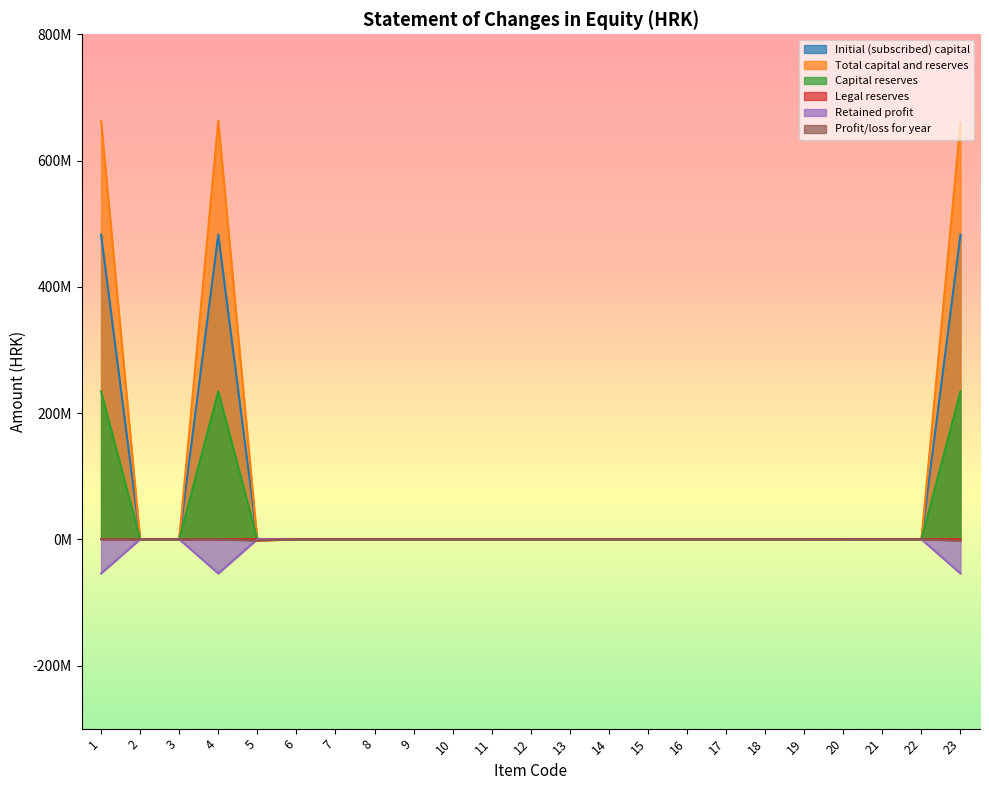

Where is the first local minimum for Retained profit?

4